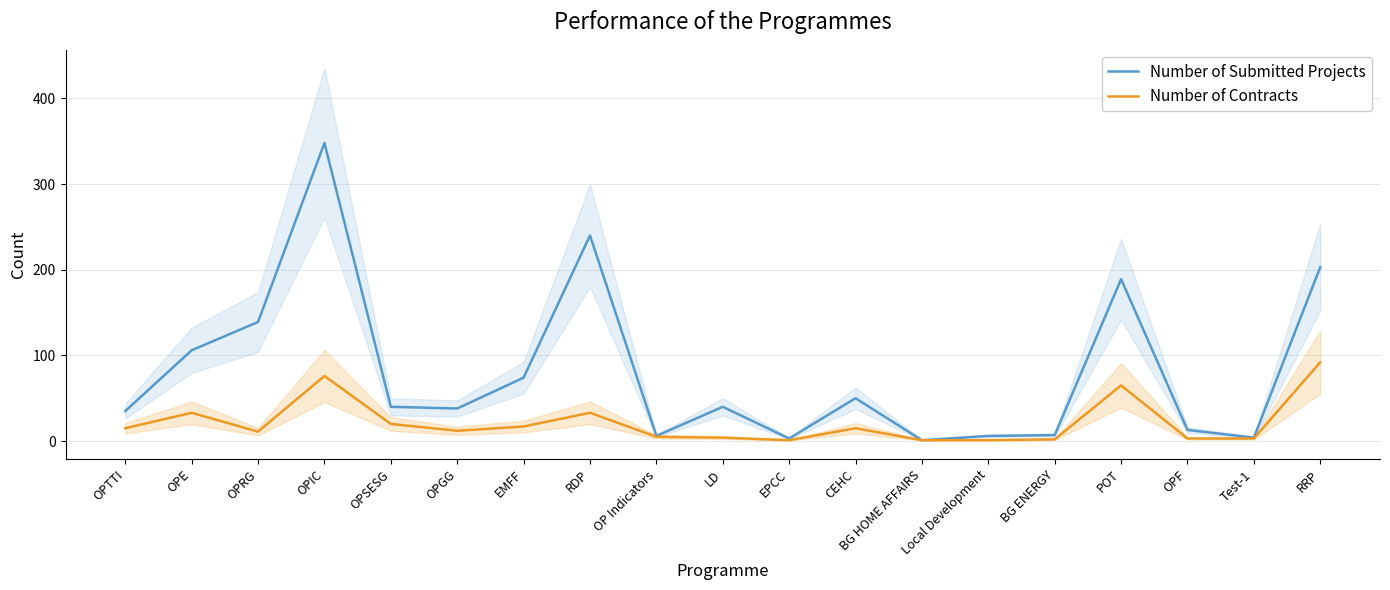

List the series in order of their overall mean, lowest first.

Number of Contracts, Number of Submitted Projects